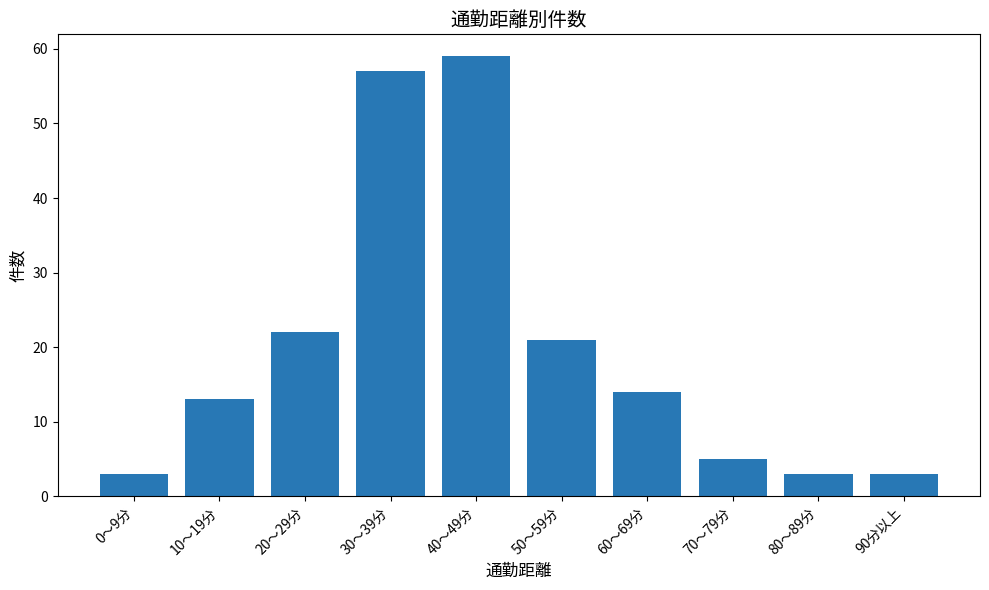

Which label corresponds to the largest value in the chart?

40～49分